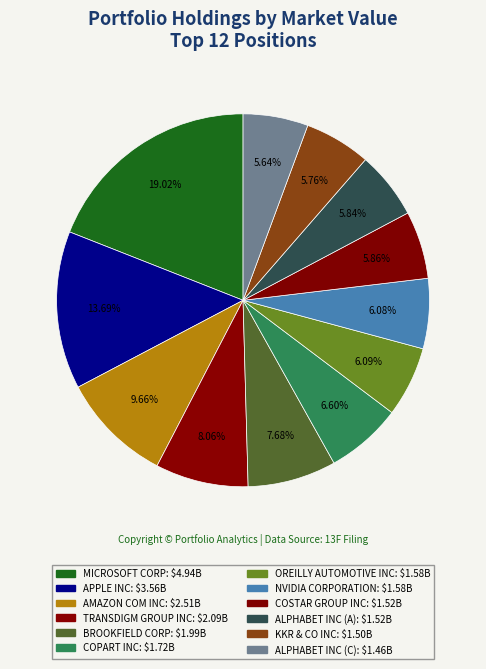

What is the total percentage of BROOKFIELD CORP and ALPHABET INC (C)?

13.3%